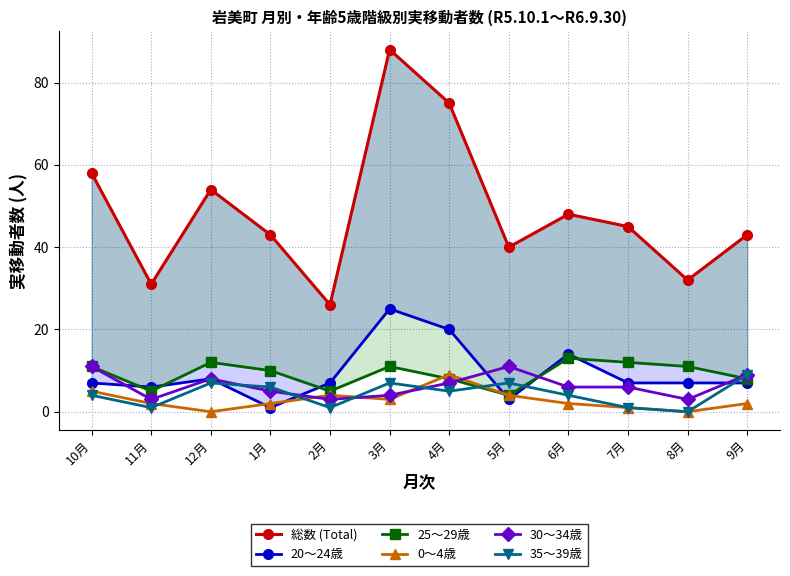

How many 0～4歳 values are between 2 and 4?

7